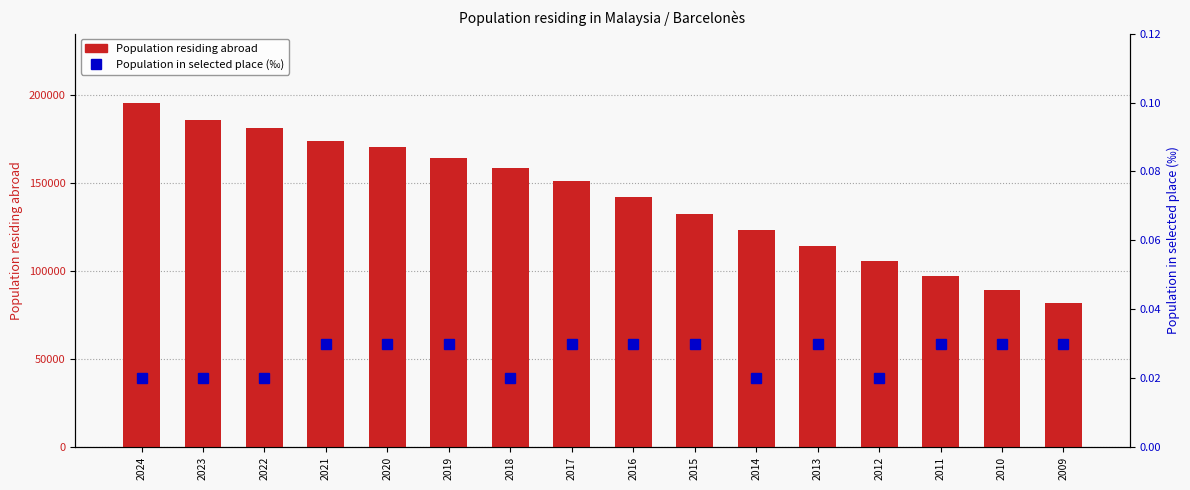

Which series changed the most between 2015 and 2011?

Population residing abroad